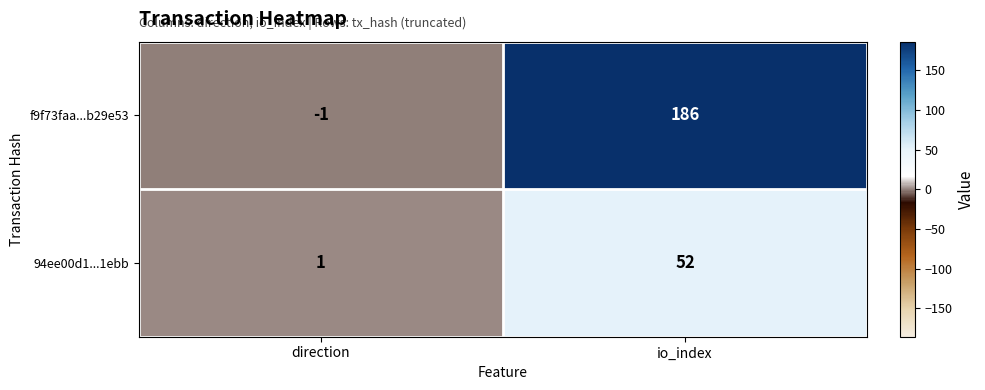

Is it true that f9f73faa...b29e53 equals 186 at io_index?

True